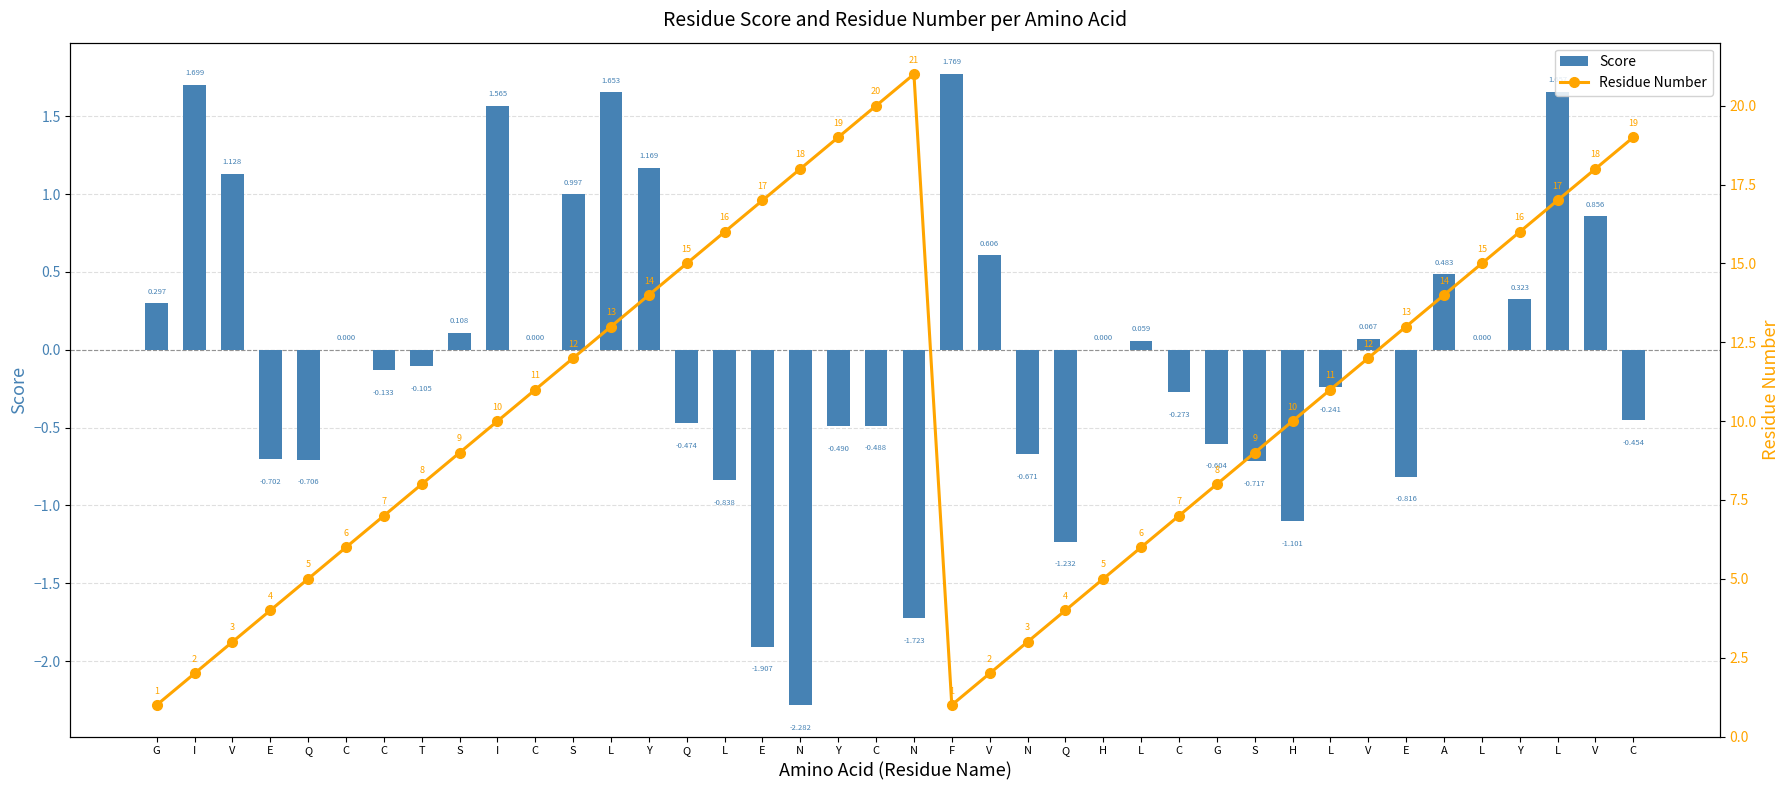

What is the approximate value of Residue Number at C?

7.0